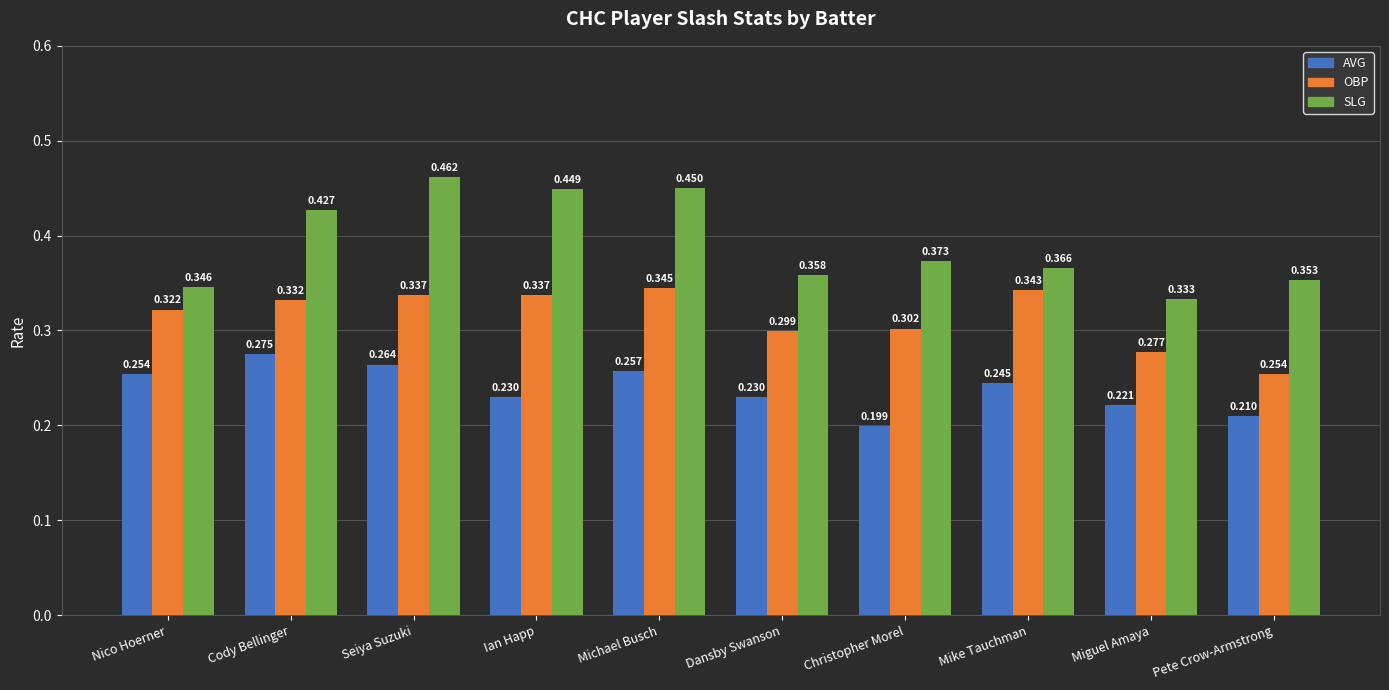

At which category is the sum across all series the highest?

Seiya Suzuki